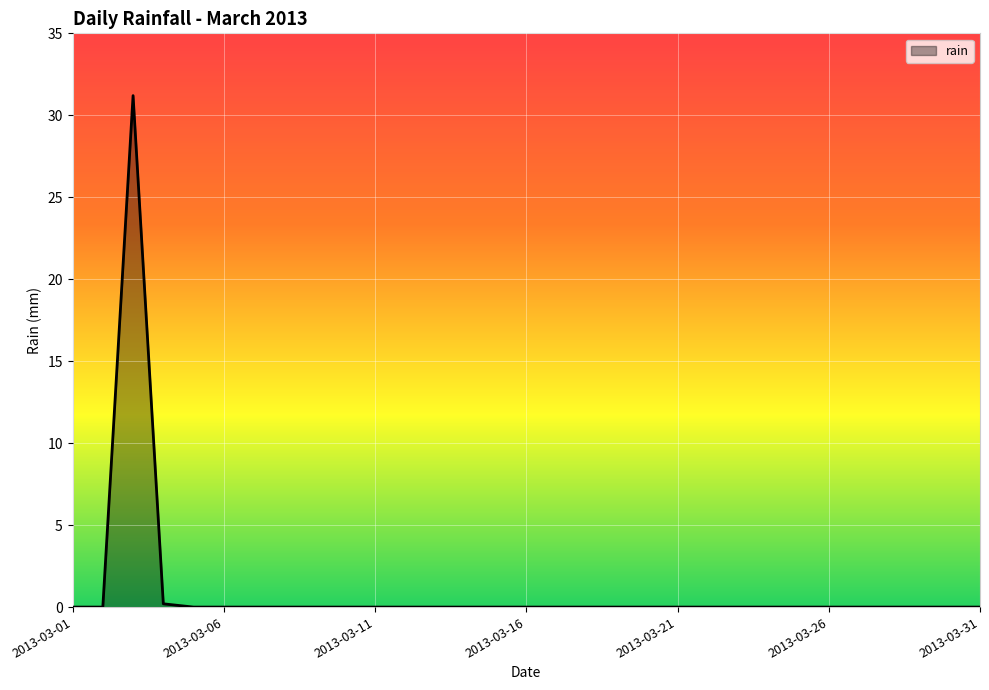

What is the greatest value displayed?

31.2